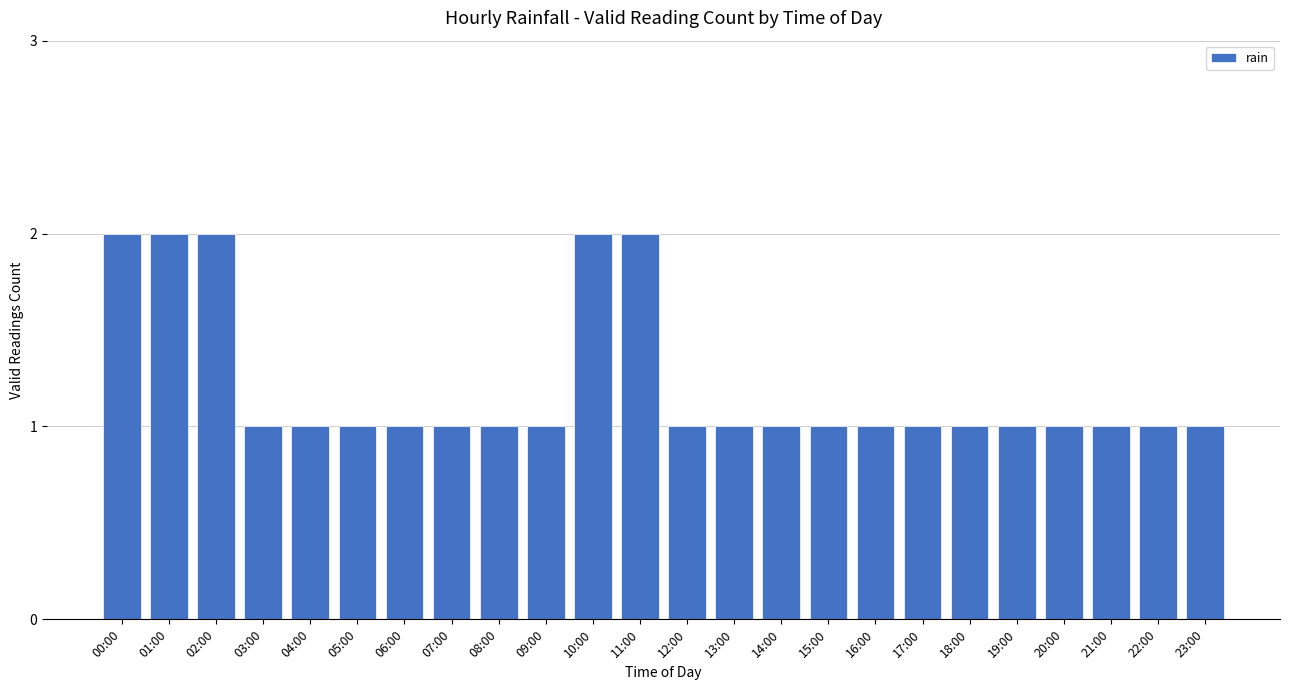

What position from the right is 16:00?

8